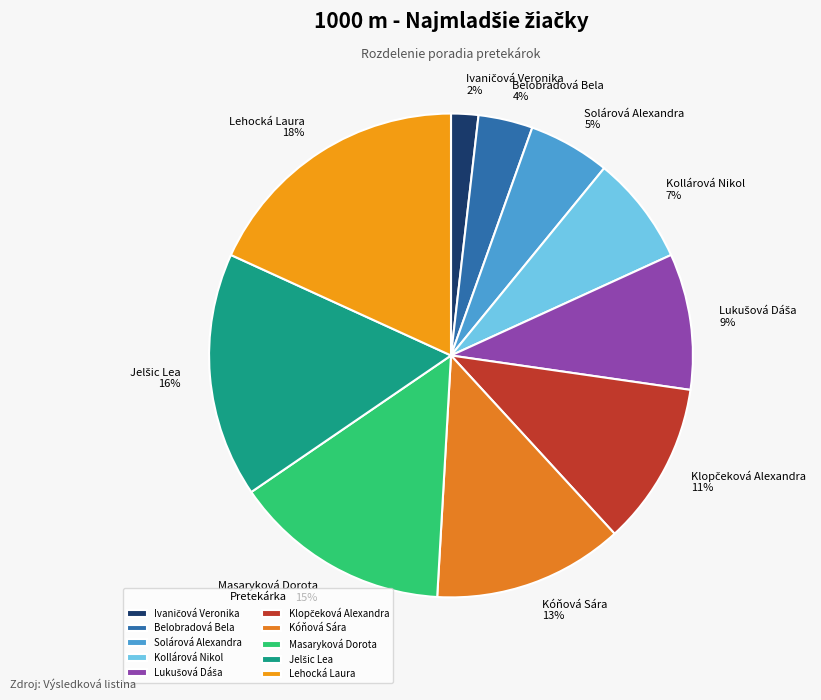

What is the largest slice in the pie chart?

Lehocká Laura